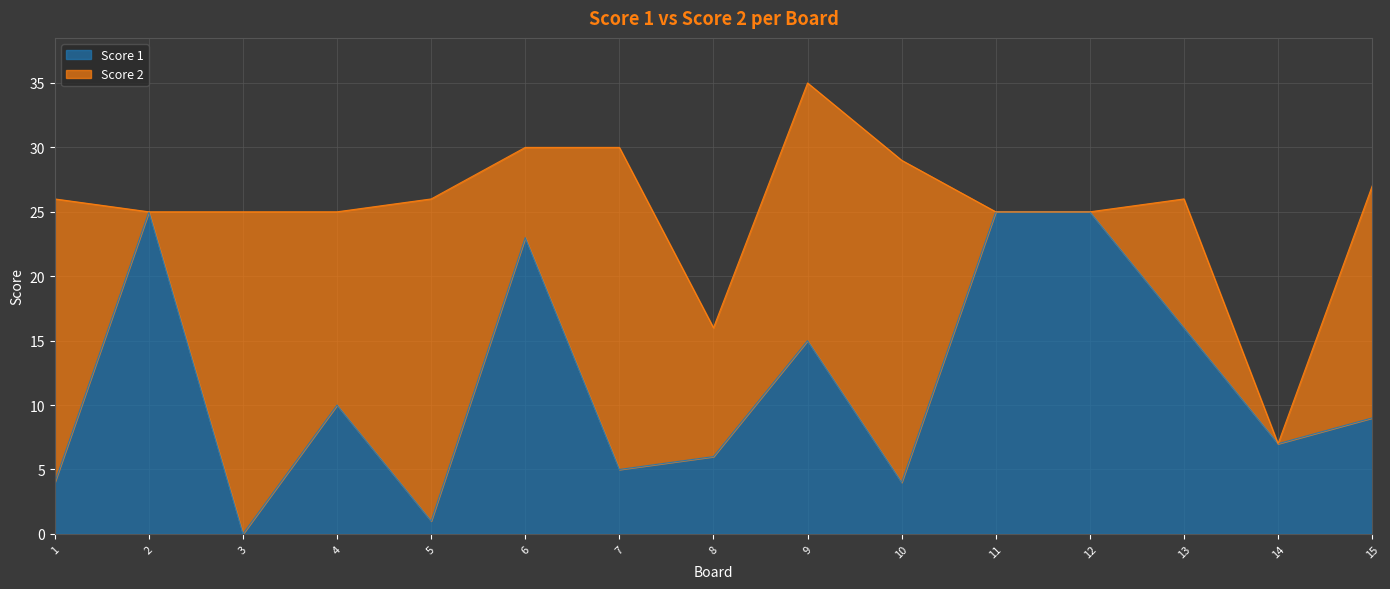

How many points are higher than both their immediate neighbors (excluding endpoints)?

4